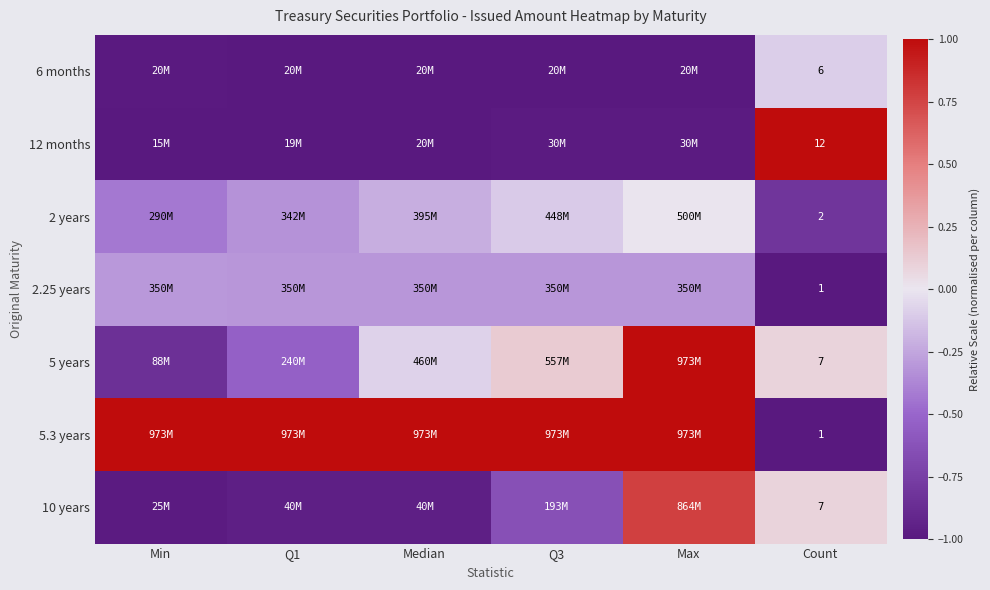

At which label is 6 months closest to 0?

Count